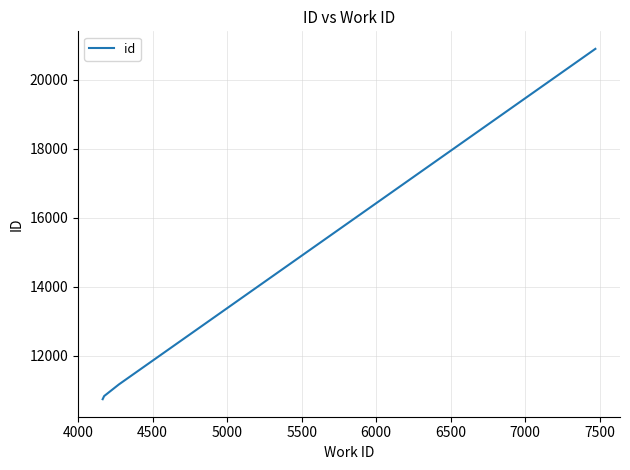

Count the number of categories in the chart.

4